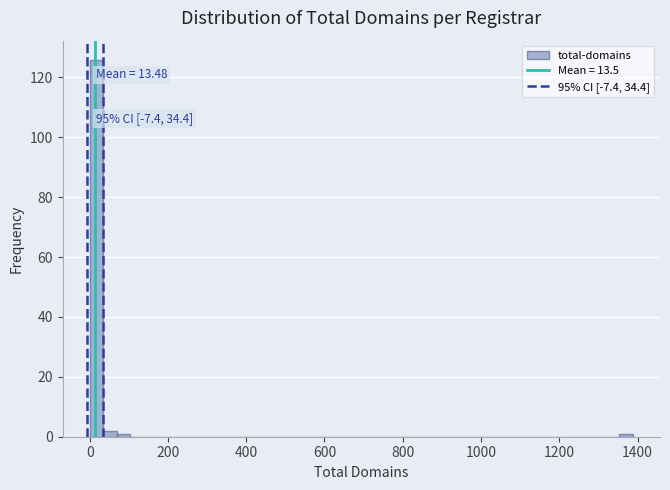

Around what value on the x-axis is the tallest bar? Give the approximate position of its centre, as read against the axis.

20